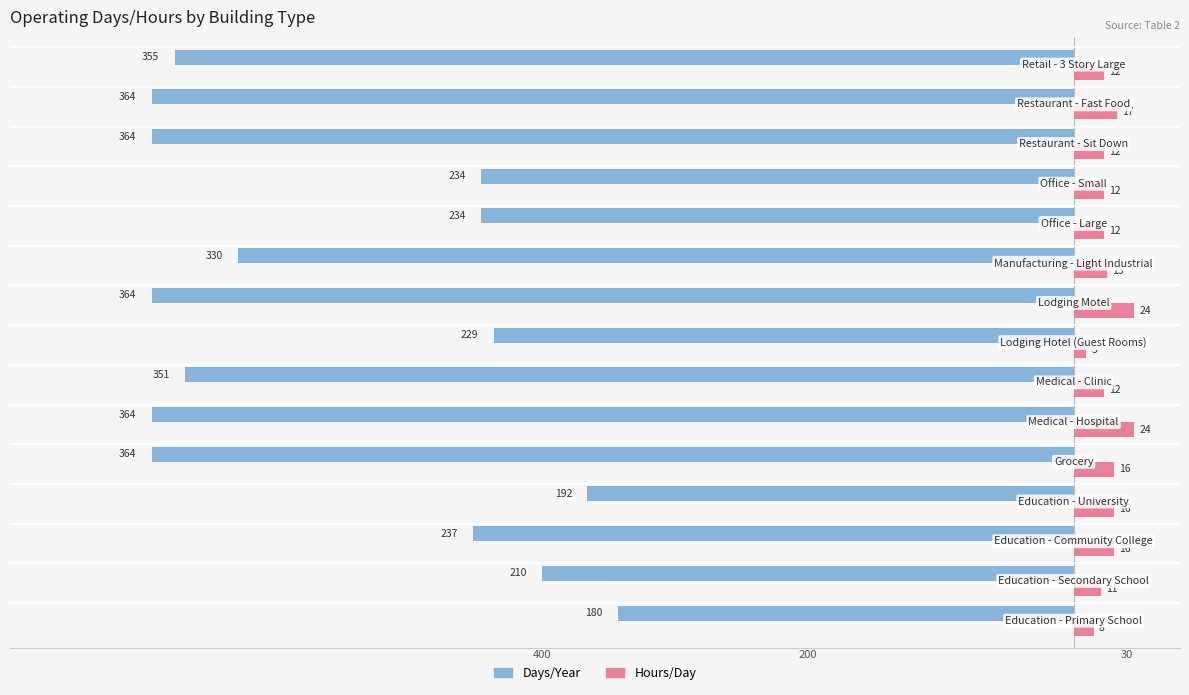

What are all the series names shown in the legend?

Days/Year, Hours/Day